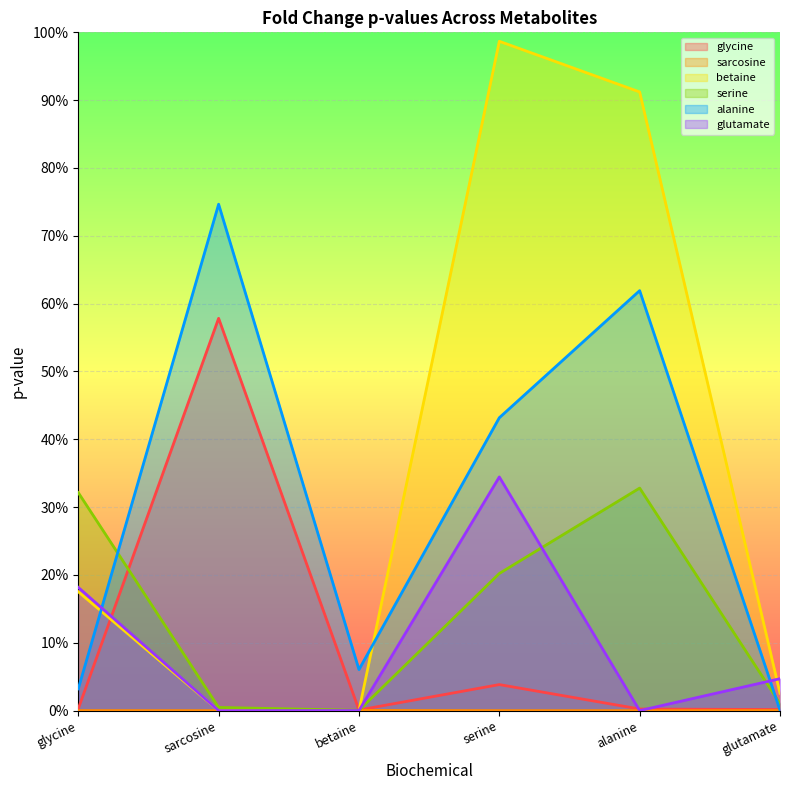

Which has a higher value, betaine or serine?

serine